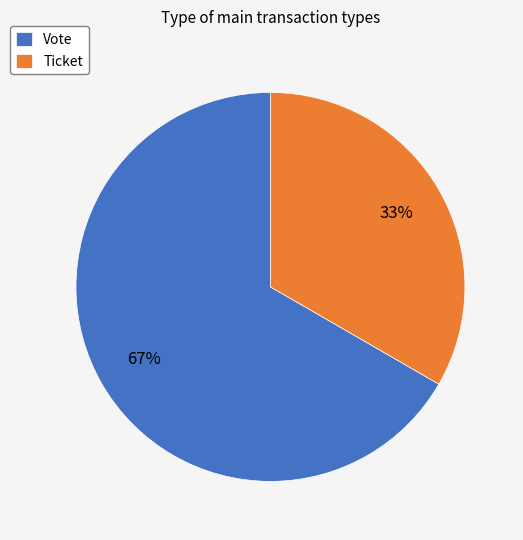

Do Ticket and Vote together represent more than half of the pie?

Yes